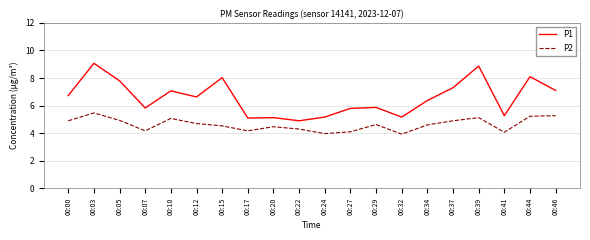

What is the spread (max minus min) of values at 00:32?

1.2